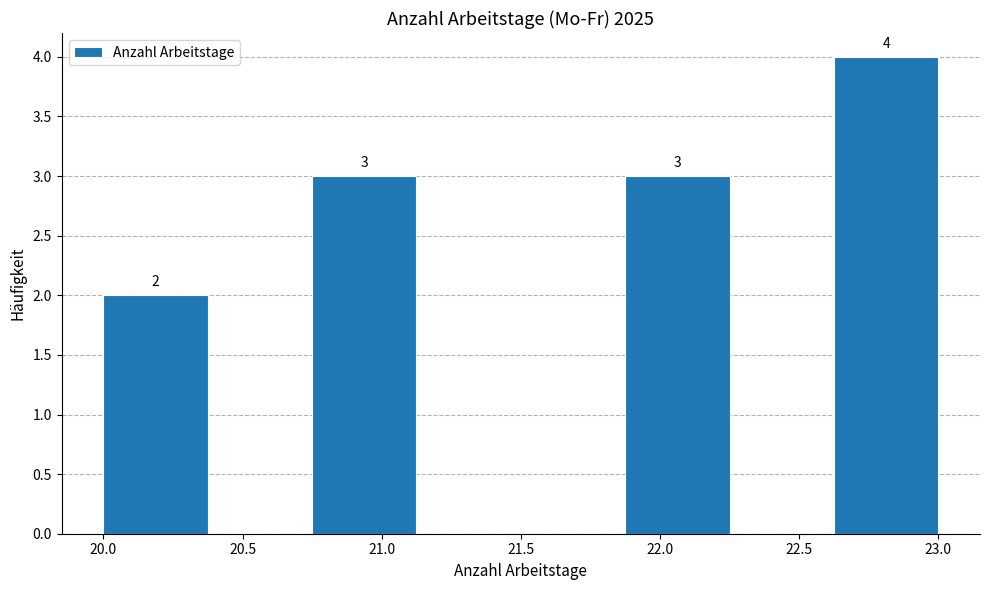

Which range on the x-axis has the tallest bar?

22.625 to 23.000